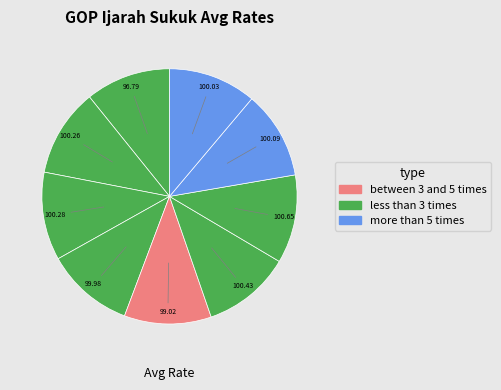

How many segments does this pie chart have?

9